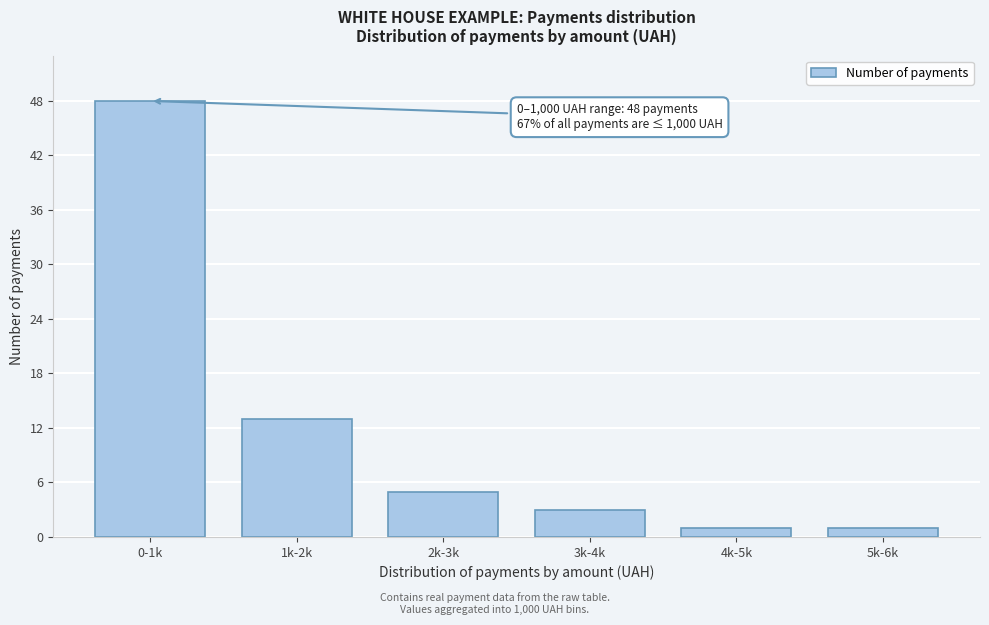

Reading left to right, list all the values displayed in this chart.

48	13	5	3	1	1